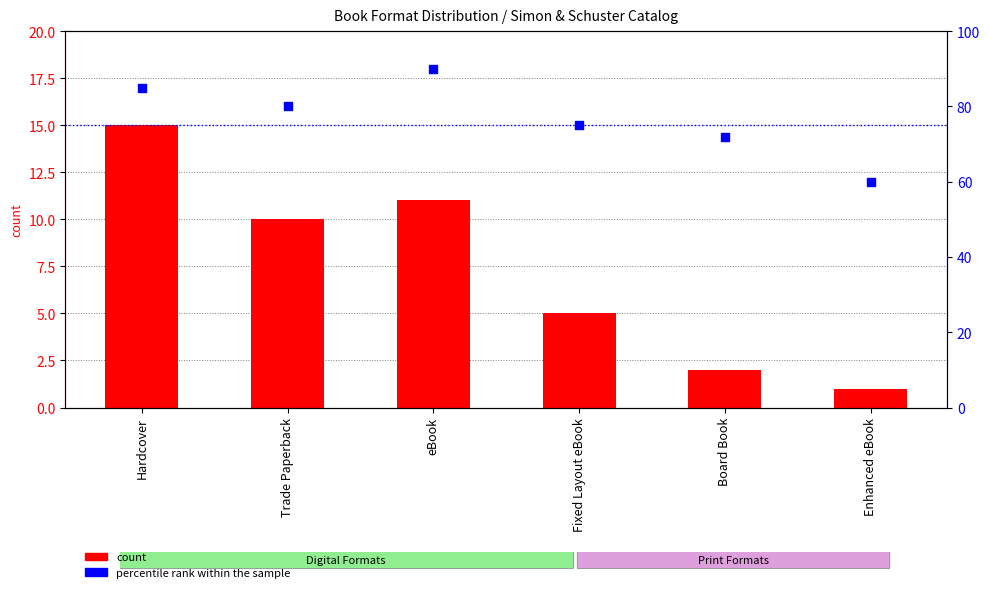

Is the value of percentile rank within the sample at Trade Paperback greater than the value of count at eBook?

Yes